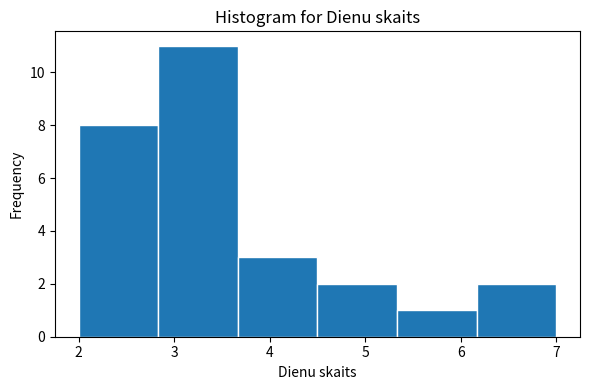

How tall is the bar that spans 6.2 to 7.0 on the x-axis? Neither the bar edges nor the heights are printed on the chart, so give them approximately, as read against the axes.

2